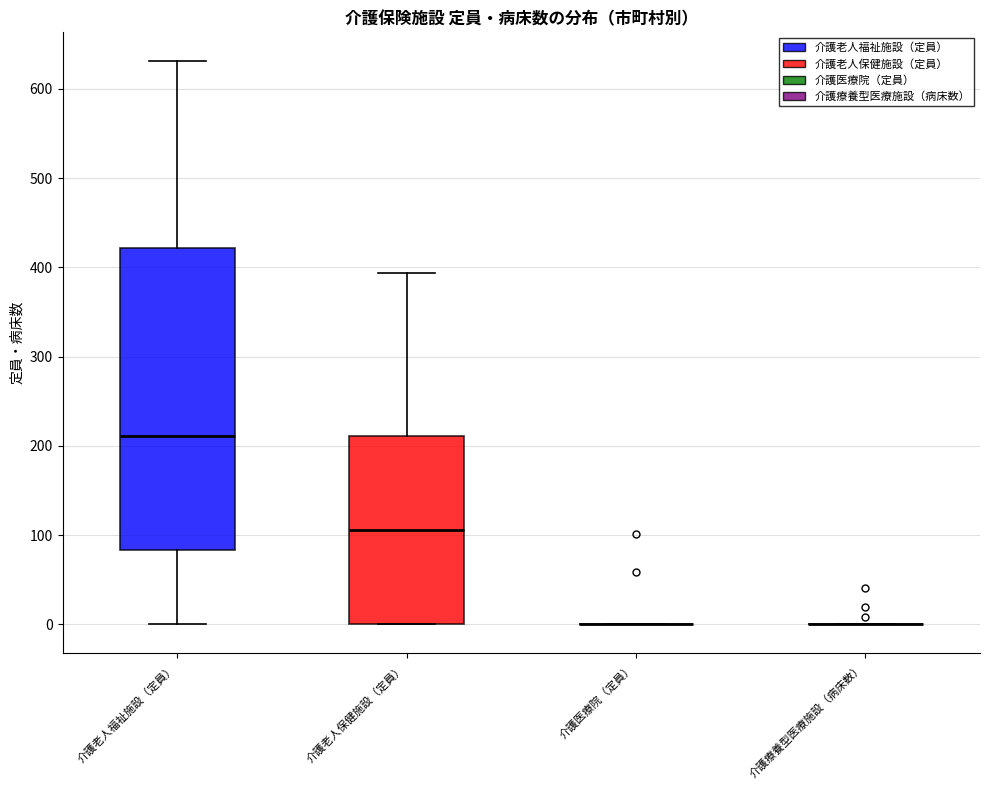

Reading left to right, transcribe this box plot: for each box, give where its median line is, the range the box spans, and where its two whiskers end, as read against the y-axis. The values are not printed on the chart, so give them approximately, as read against the axis.

介護老人福祉施設（定員）: median 210, box 80 to 420, whiskers 0 to 630
介護老人保健施設（定員）: median 110, box 0 to 210, whiskers 0 to 390
介護医療院（定員）: box collapsed to a line at 0, whiskers 0 to 0
介護療養型医療施設（病床数）: box collapsed to a line at 0, whiskers 0 to 0